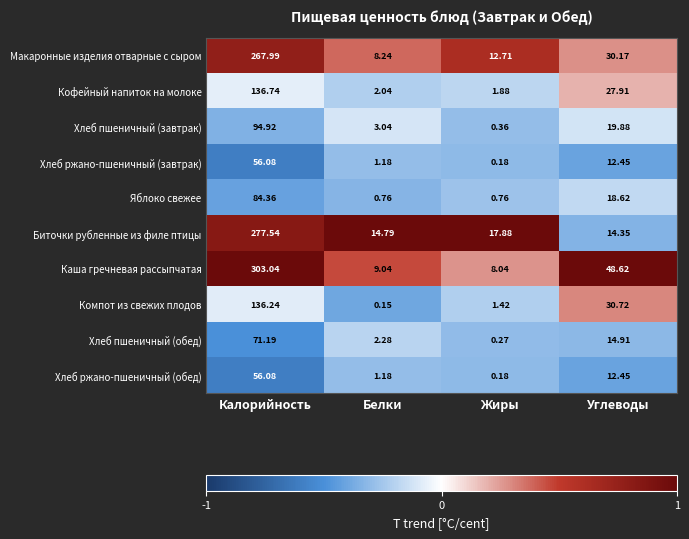

How many data points in Хлеб пшеничный (завтрак) are less than 19?

2